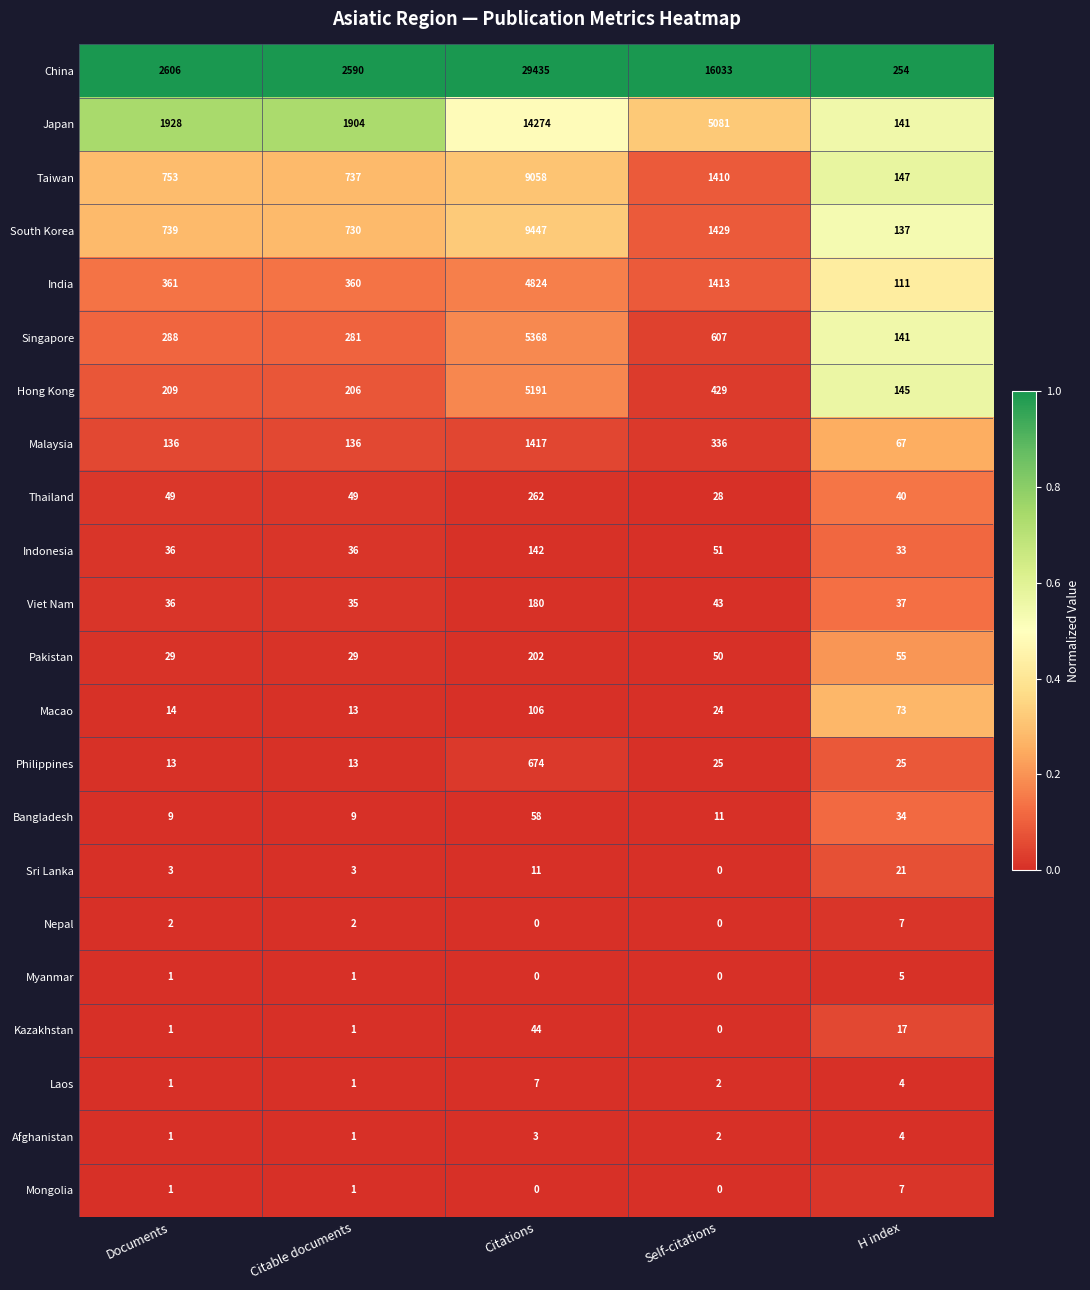

True or false: Laos has a value of 1 at Citable documents.

True